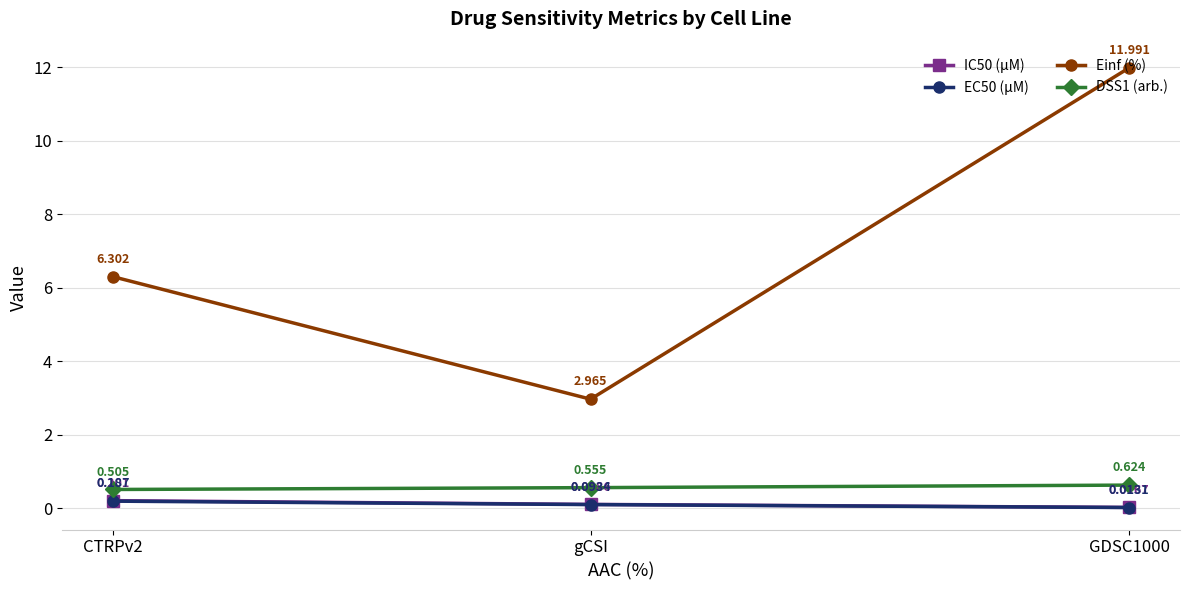

At which category is the sum across all series the highest?

GDSC1000